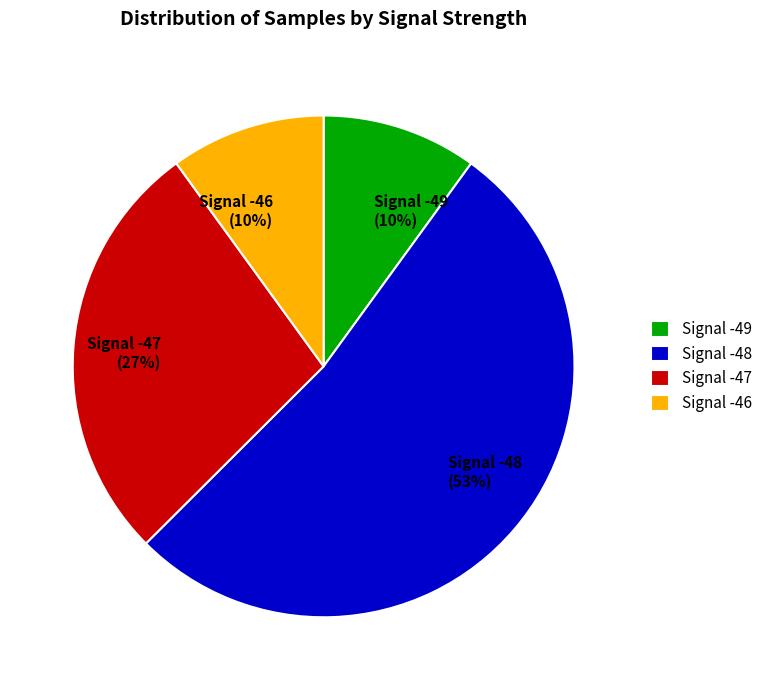

To the nearest percent, what is the average slice percentage?

25%